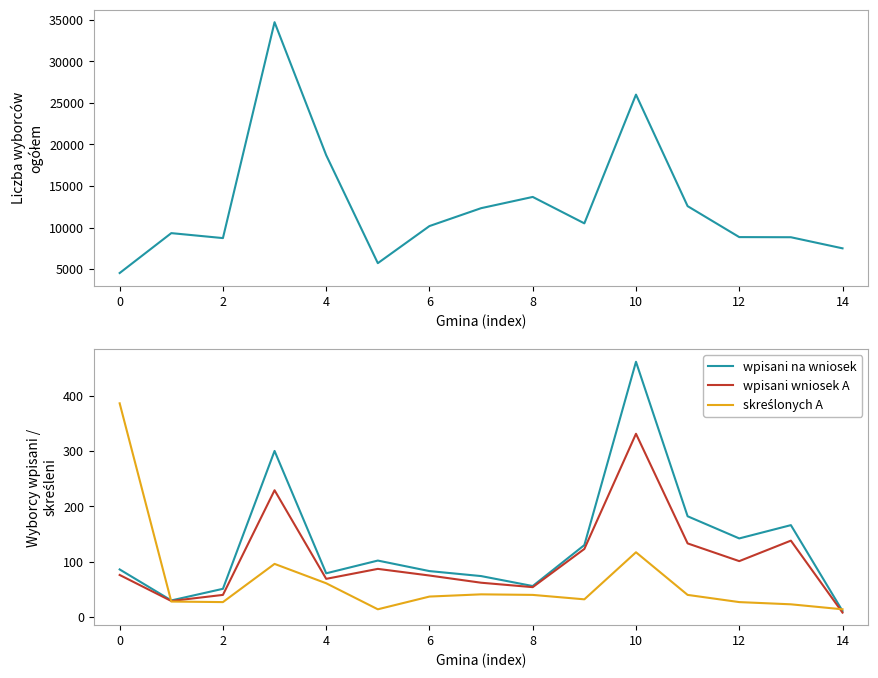

True or false: skreślonych A has more than 2 interior local peaks.

True